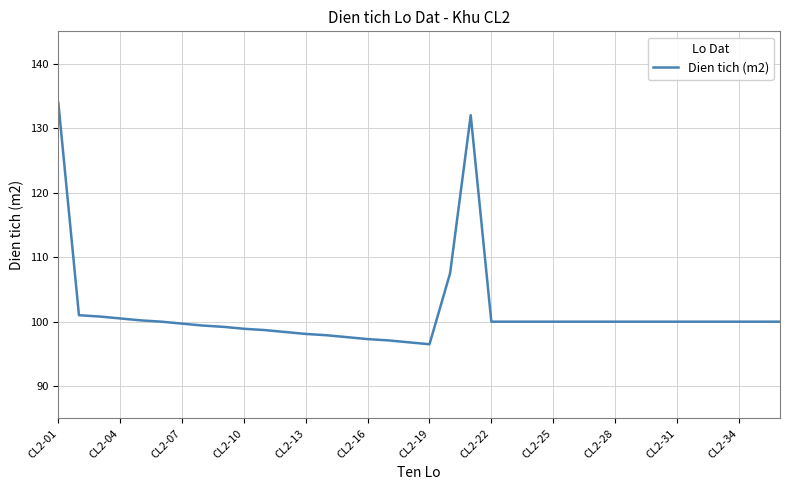

What is the minimum value shown in the chart?

96.5